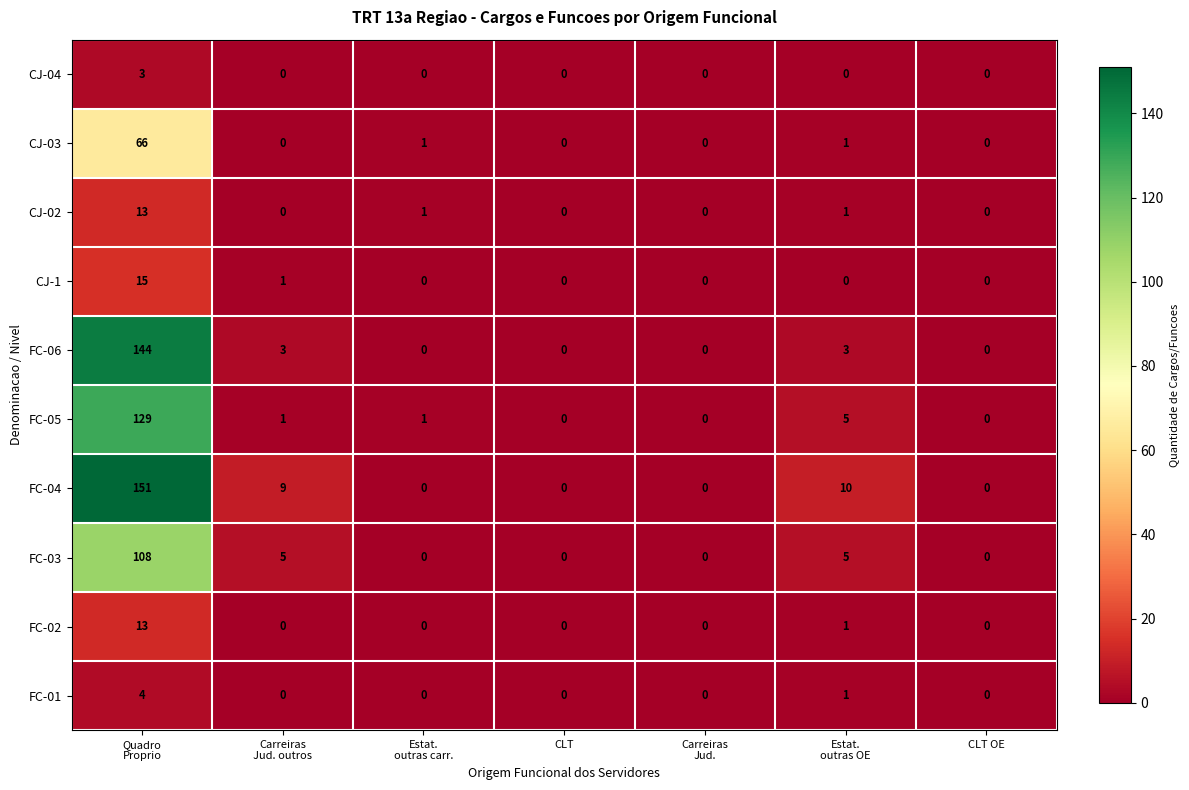

Which series has the largest total across all categories?

FC-04